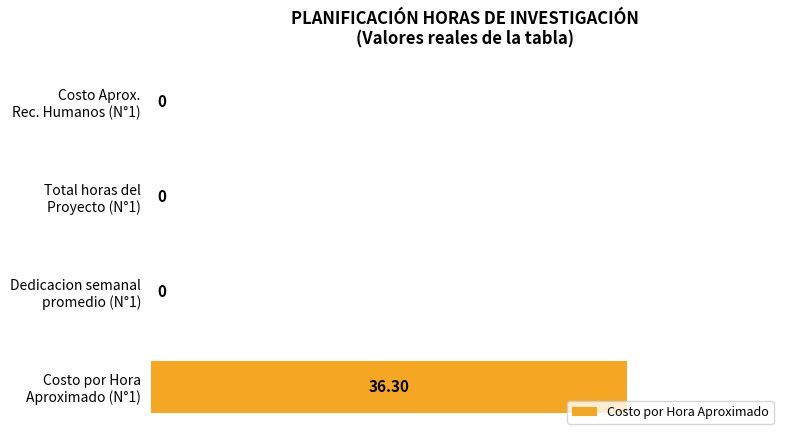

Does the chart contain stacked bars?

No